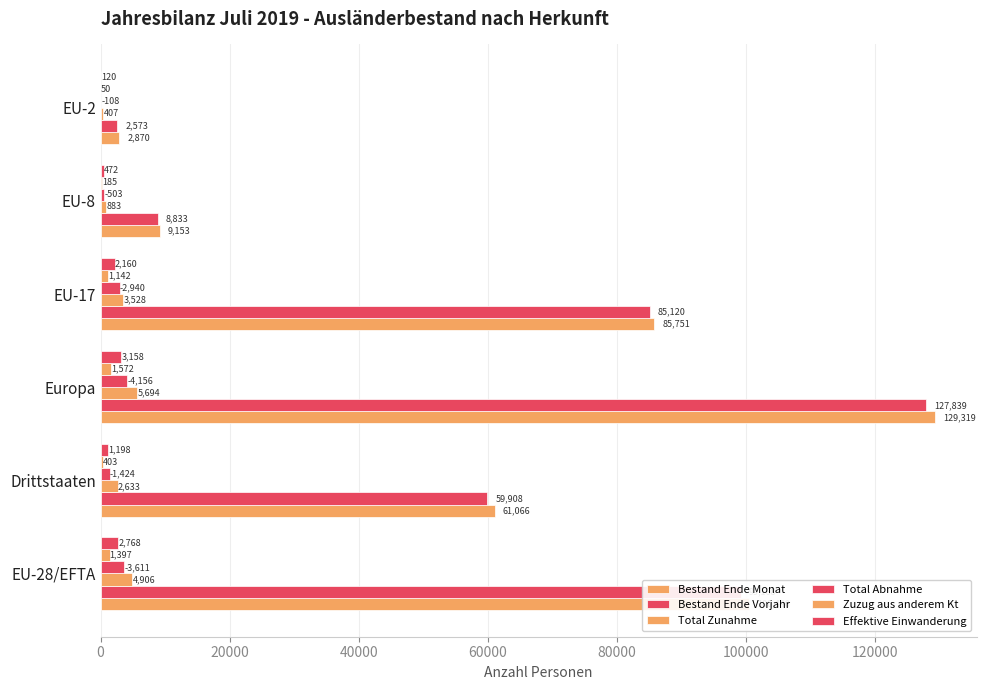

Reading right to left, transcribe all the data shown in this chart.

Bestand Ende Monat: 2870	9153	85751	129319	61066	100440
Bestand Ende Vorjahr: 2573	8833	85120	127839	59908	99168
Total Zunahme: 407	883	3528	5694	2633	4906
Total Abnahme: 108	503	2940	4156	1424	3611
Zuzug aus anderem Kt: 50	185	1142	1572	403	1397
Effektive Einwanderung: 120	472	2160	3158	1198	2768